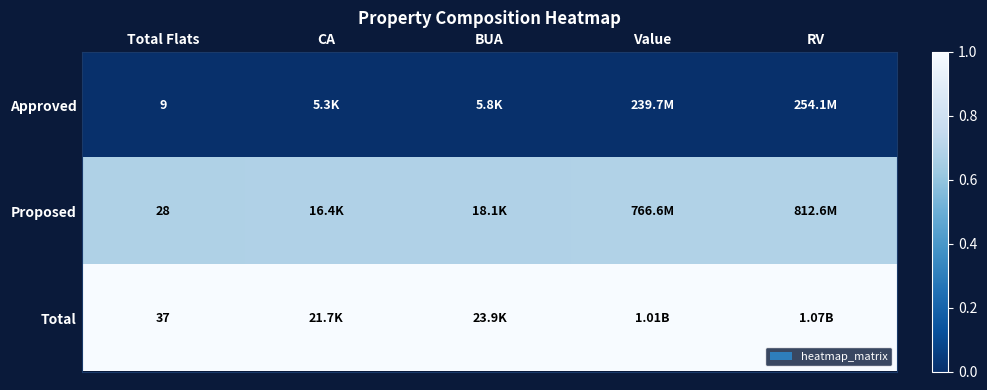

Rank the series at Total Flats from highest to lowest value.

Total, Proposed, Approved